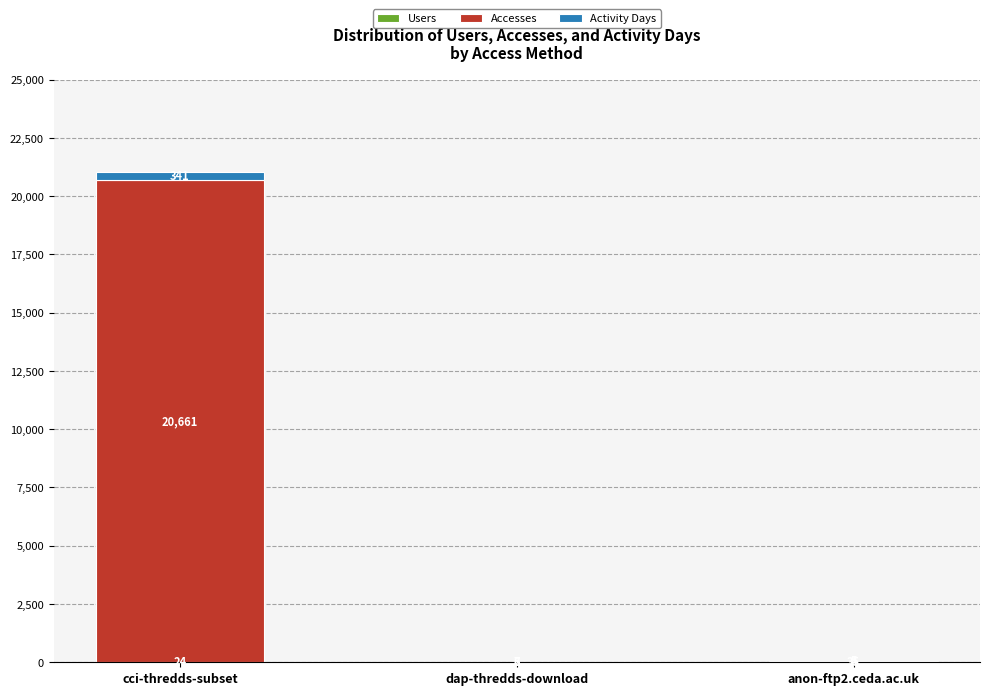

At which category is the sum across all series the highest?

cci-thredds-subset